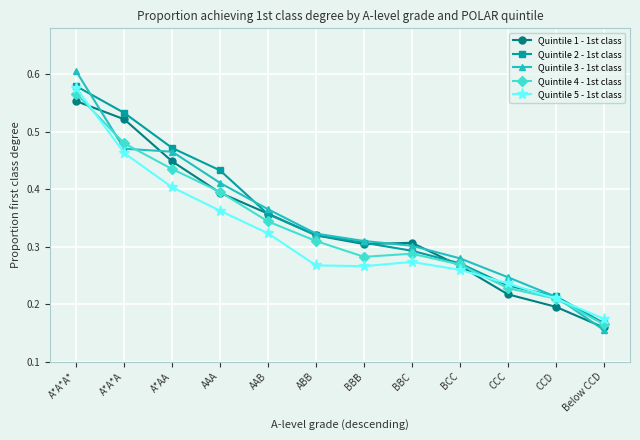

How many Quintile 4 - 1st class values are between 0 and 1?

12